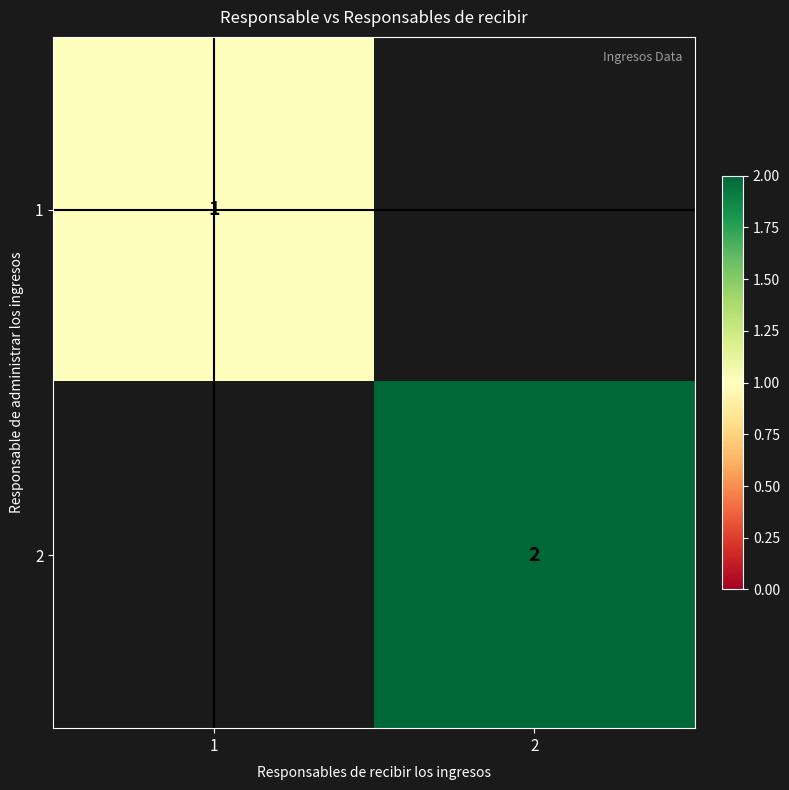

True or false: 2 has a value of 2 at 2.

True